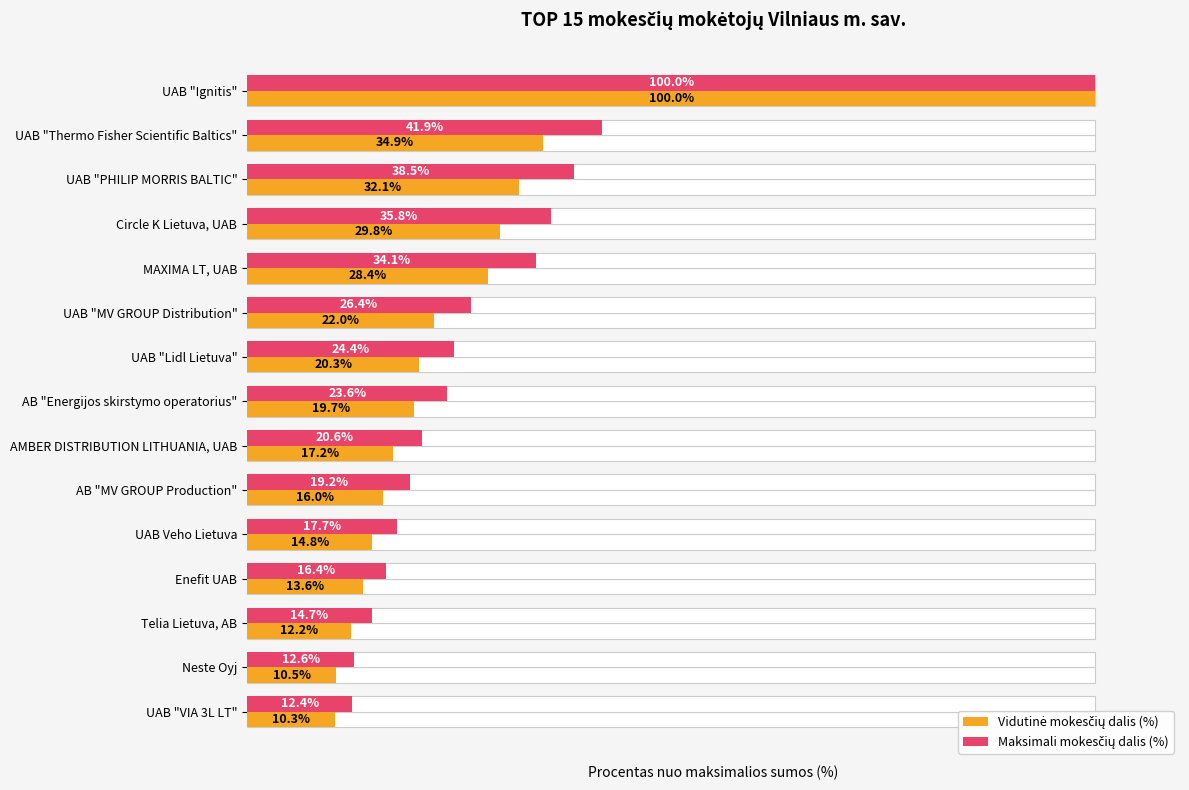

Which has a higher value, 4 or 6?

4